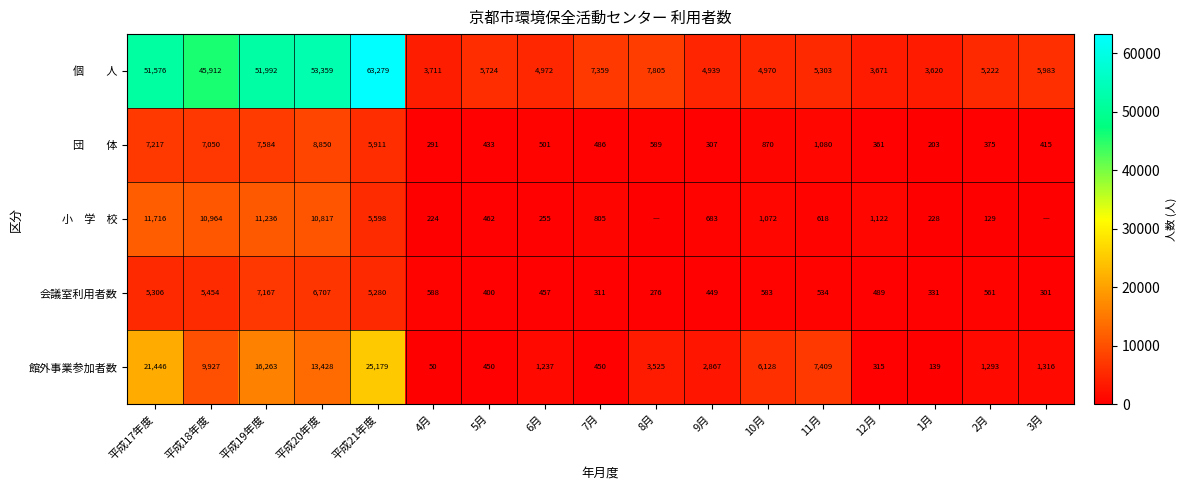

Where does the 会議室利用者数 series first go above 534?

平成17年度